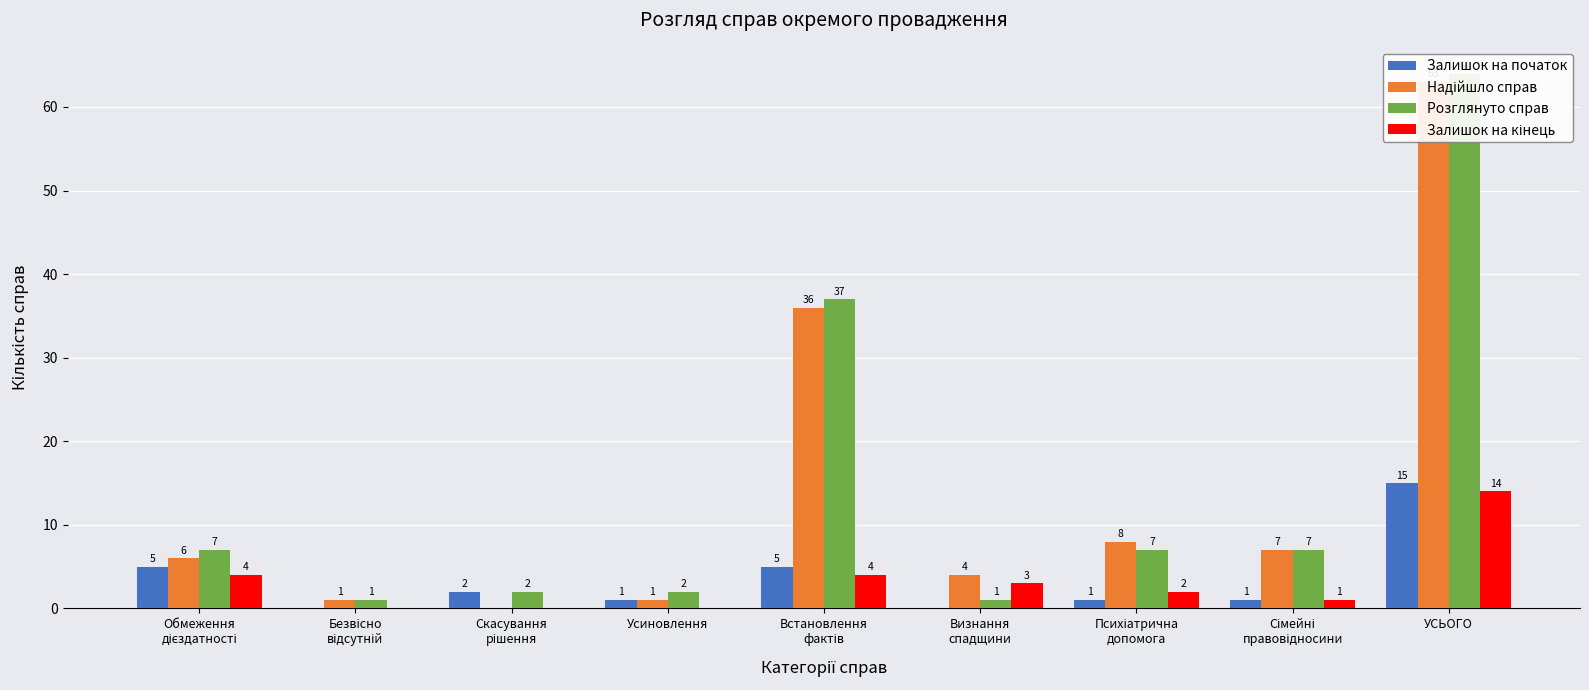

At Визнання
спадщини, list the series in order from largest to smallest.

Надійшло справ, Залишок на кінець, Розглянуто справ, Залишок на початок